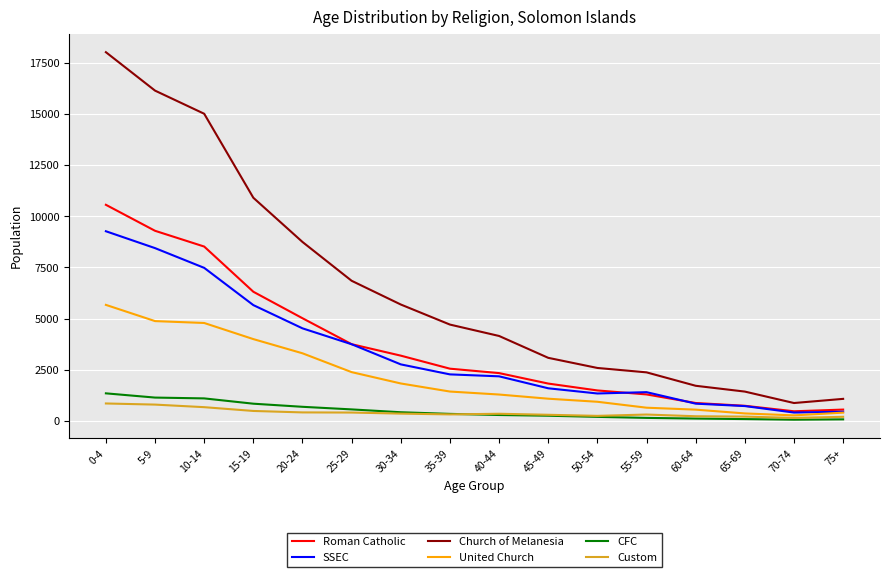

Is it true that CFC equals 838 at 15-19?

True